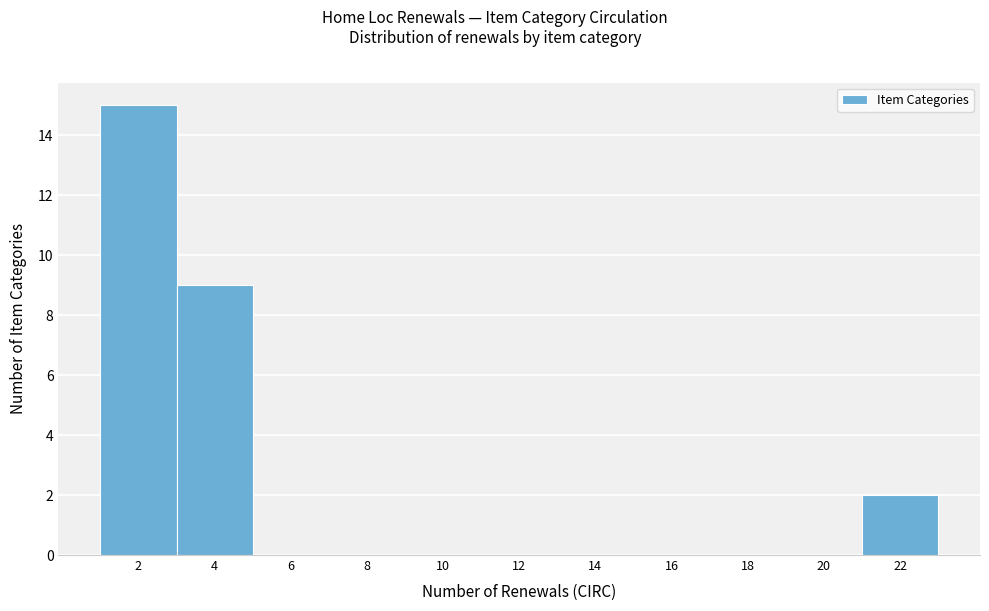

Reading left to right, extract all data points from this chart.

2=15	4=9	6=0	8=0	10=0	12=0	14=0	16=0	18=0	20=0	22=2